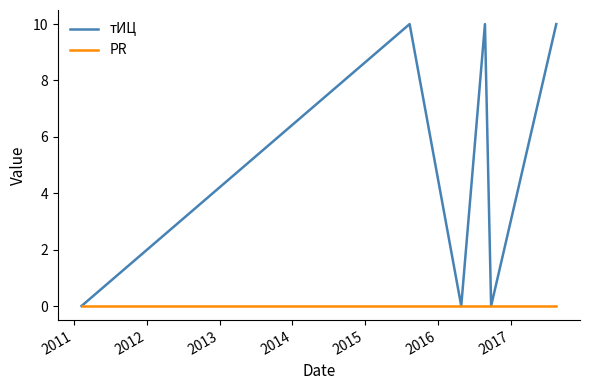

What is the maximum value shown in the chart?

10